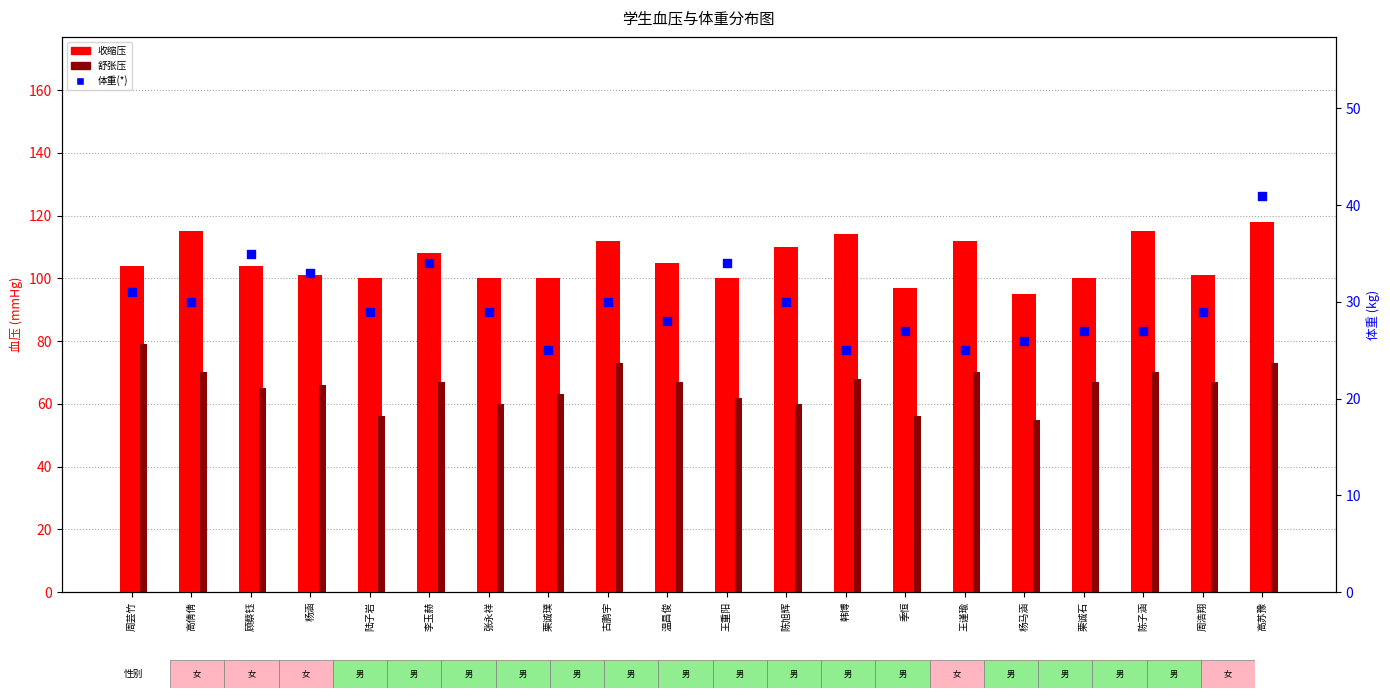

Which series contains the highest Y value?

收缩压